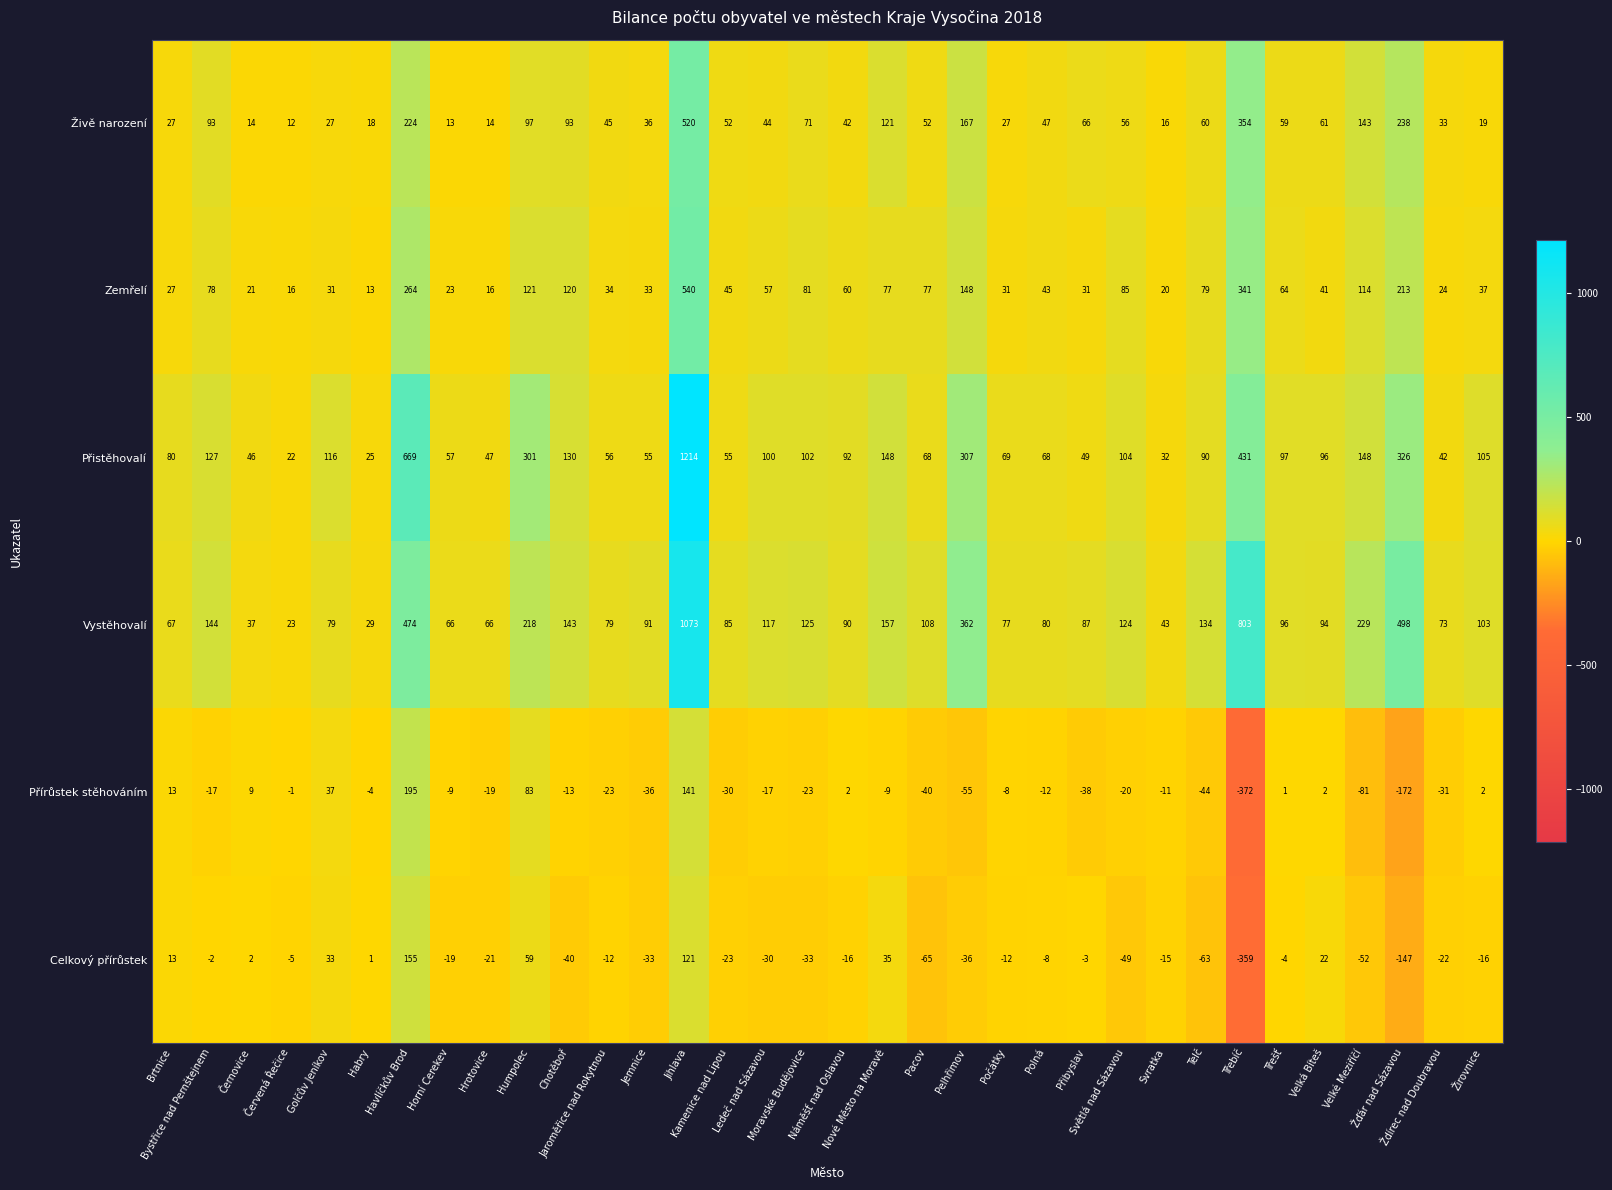

List the series in order of their peak value, lowest first.

Celkový přírůstek, Přírůstek stěhováním, Živě narození, Zemřelí, Vystěhovalí, Přistěhovalí